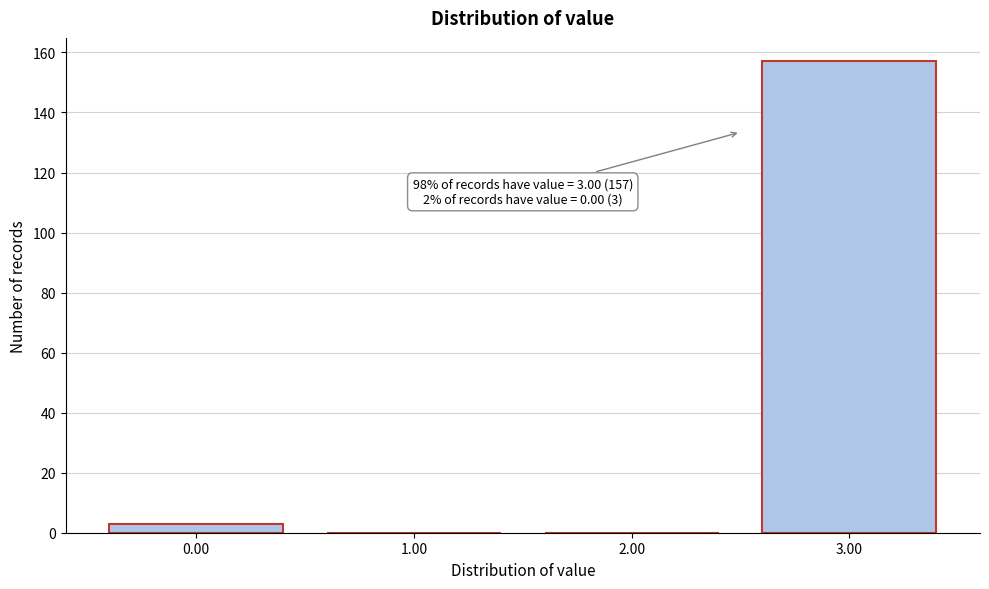

Reading right to left, what are all the values shown in this chart?

3.00=157	2.00=0	1.00=0	0.00=3